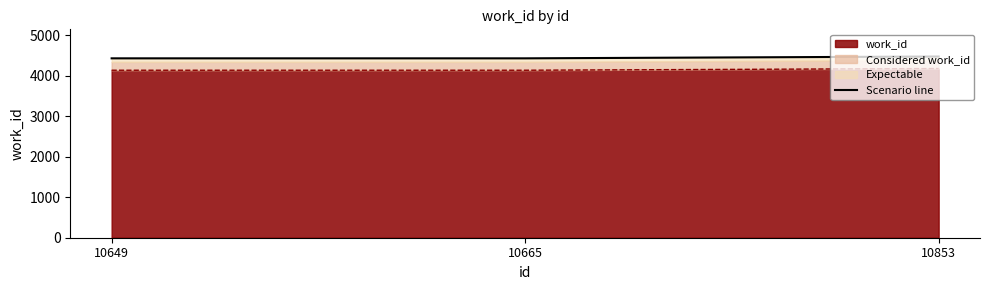

Reading left to right, what are all the values shown in this chart?

4435.0	4435.0	4480.0